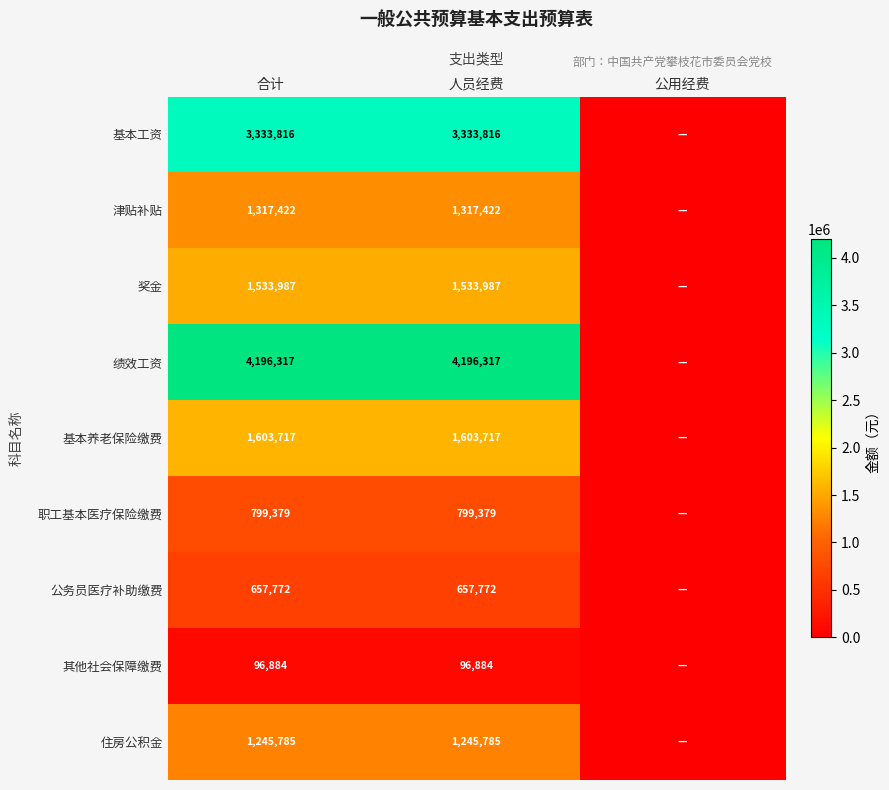

What is the difference between the highest and lowest values at 人员经费?

4099433